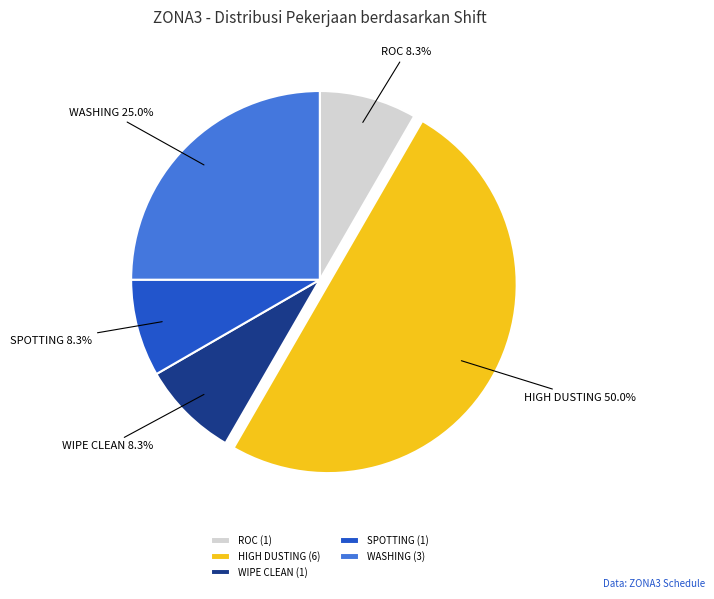

Does SPOTTING represent more than half of the total?

No